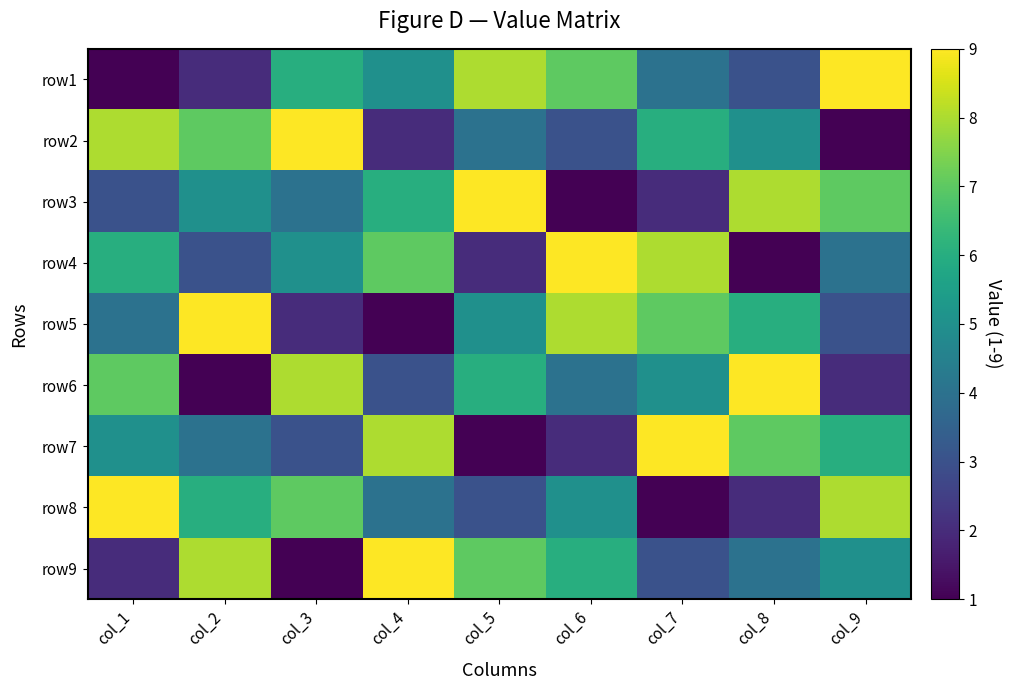

How many series are shown in this chart?

9